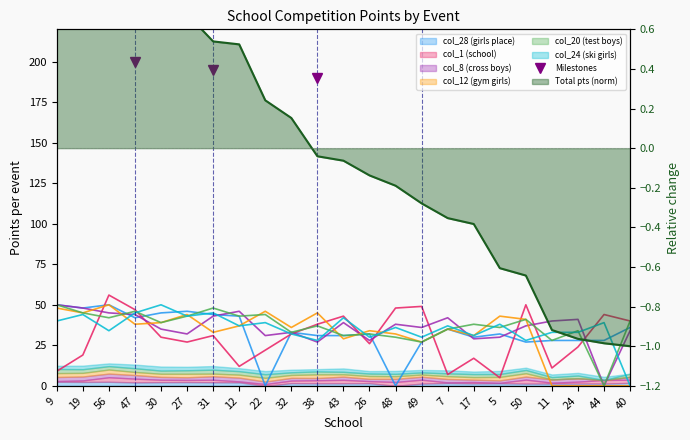

Which category has the highest value across all series?

47